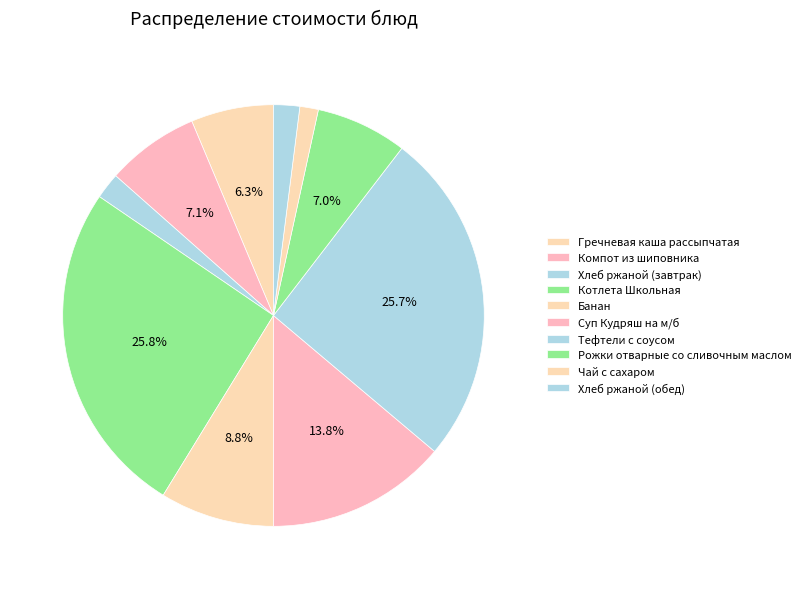

Count the number of slices in the pie.

10